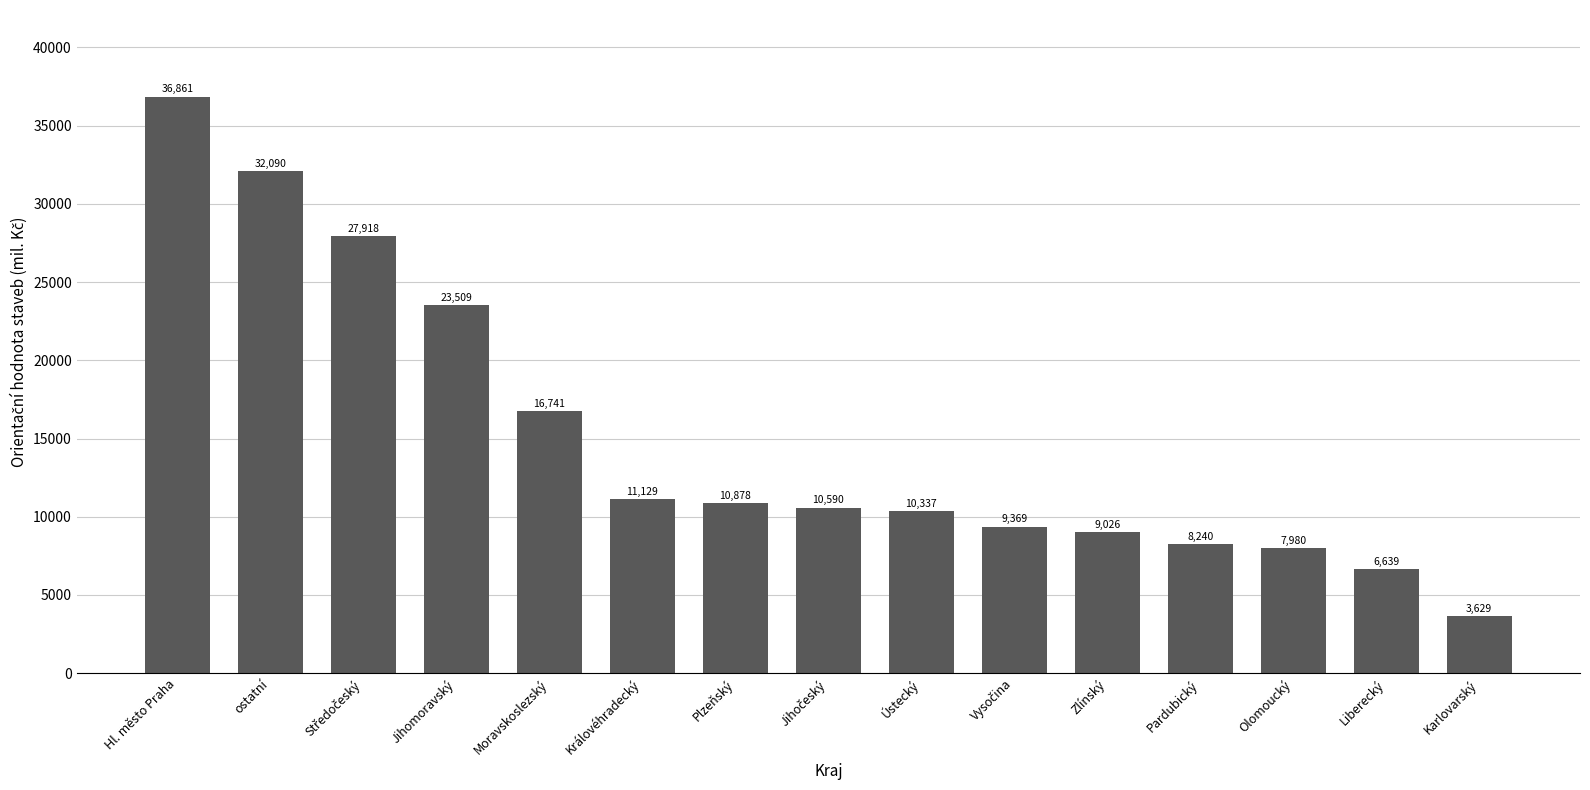

The value at ostatní is 10942. True or false?

False